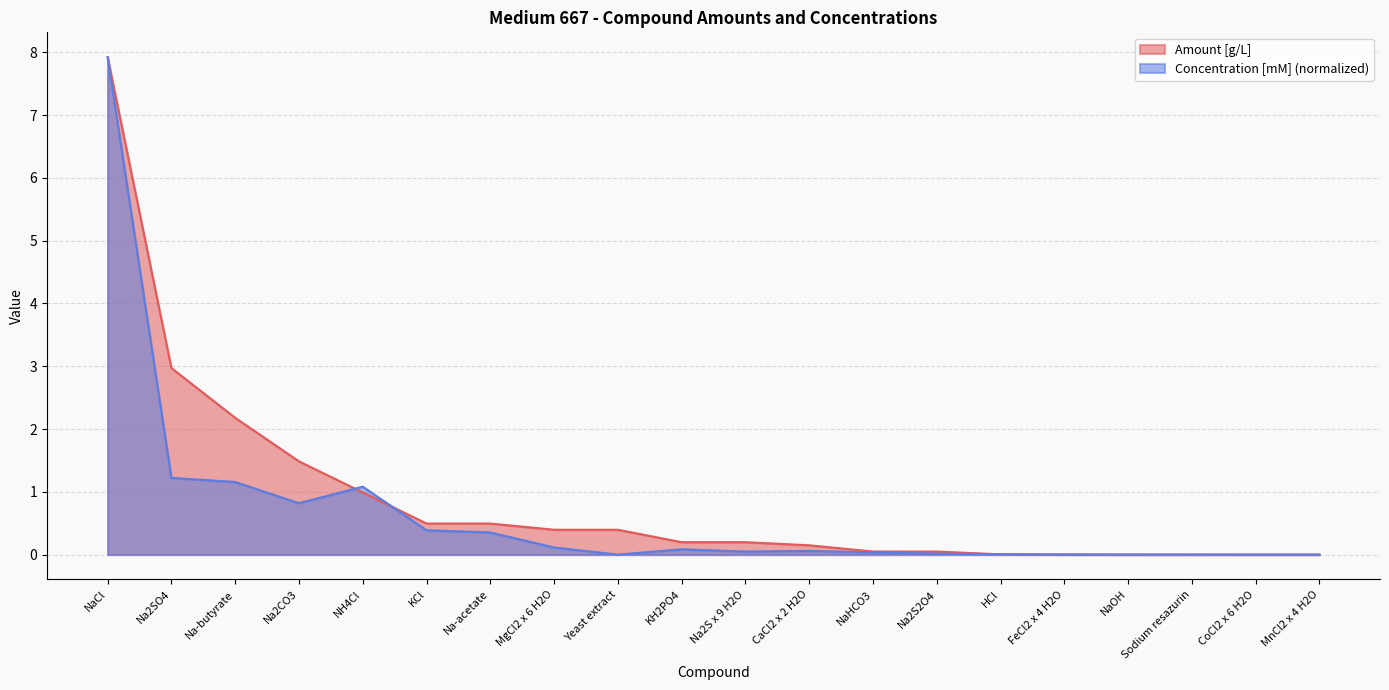

What is the label of the 18th point from the left?

Sodium resazurin